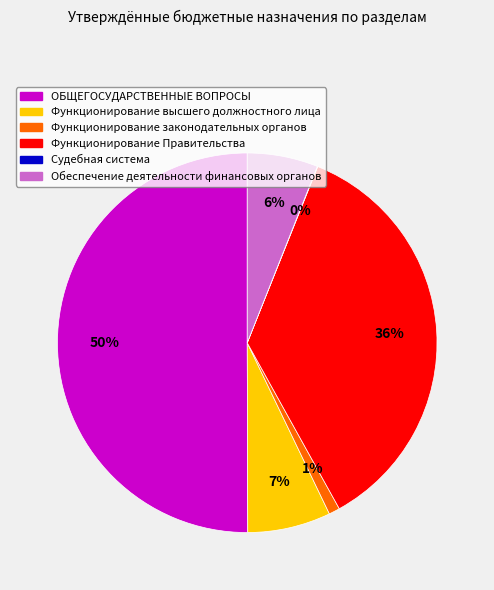

What is the largest slice in the pie chart?

ОБЩЕГОСУДАРСТВЕННЫЕ ВОПРОСЫ